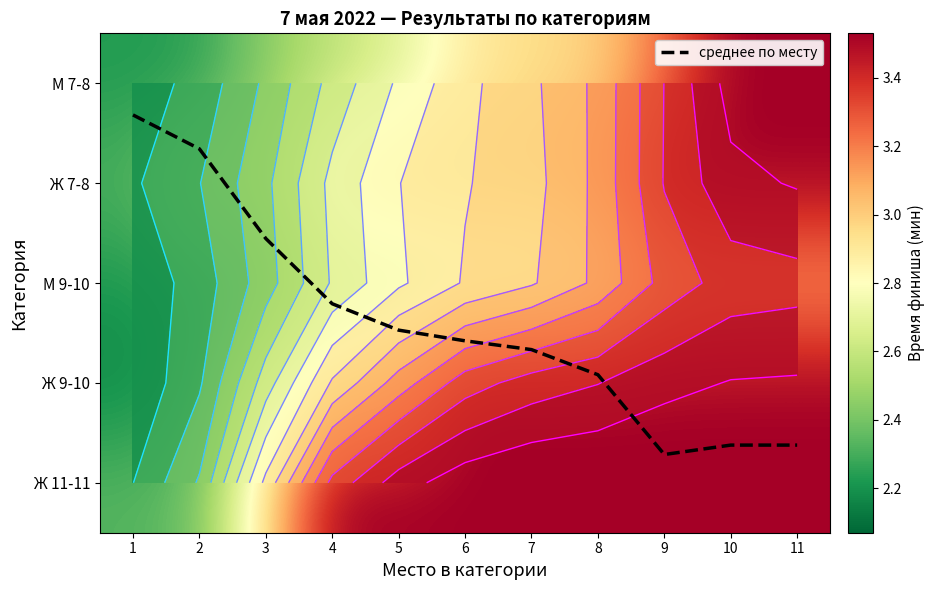

At how many categories does at least one series exceed 3?

8